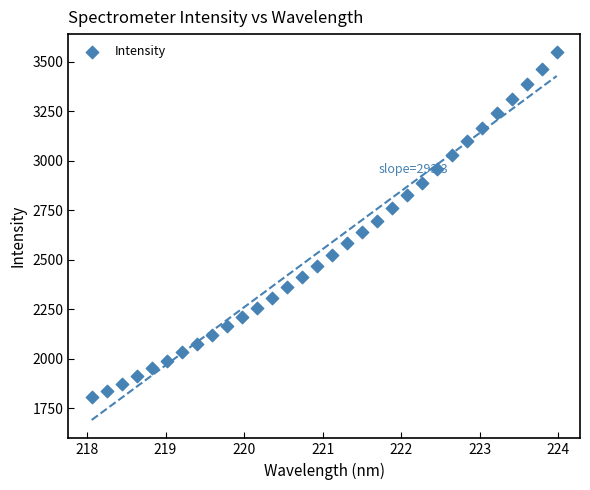

What is the range of Y values (max minus min)?

1741.1